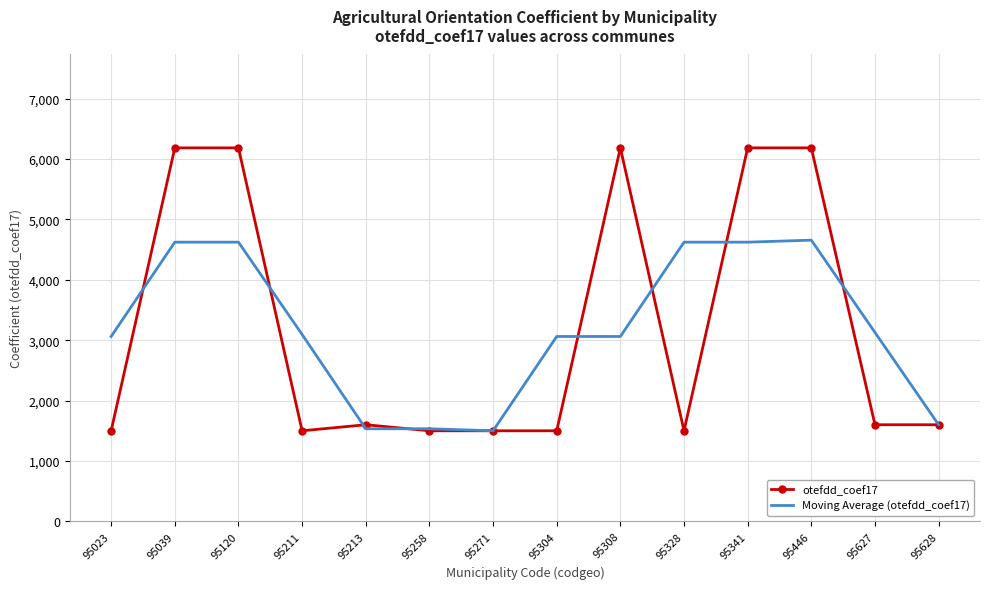

True or false: otefdd_coef17 has a value of 601.5 at 95211.

False